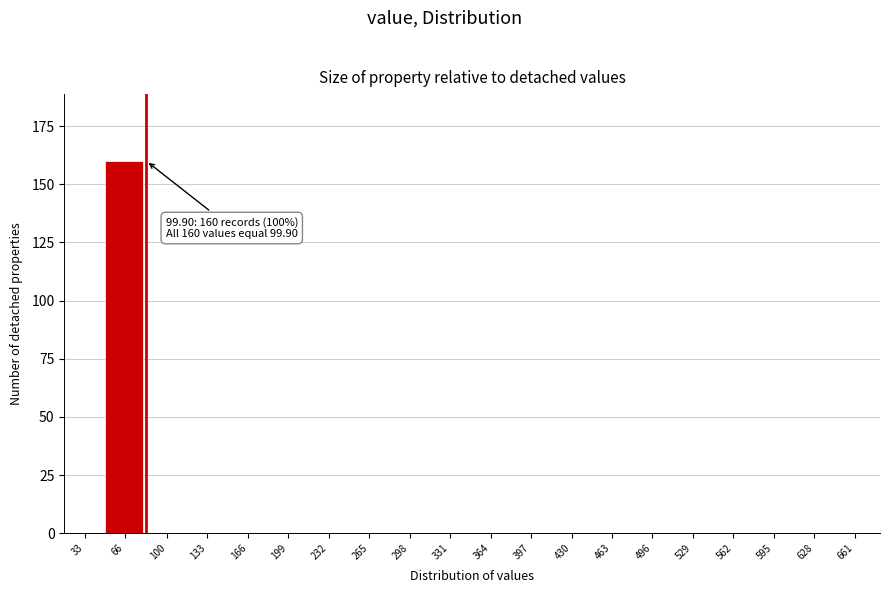

Reading left to right, transcribe all the data shown in this chart.

33=0	66=160	100=0	133=0	166=0	199=0	232=0	265=0	298=0	331=0	364=0	397=0	430=0	463=0	496=0	529=0	562=0	595=0	628=0	661=0